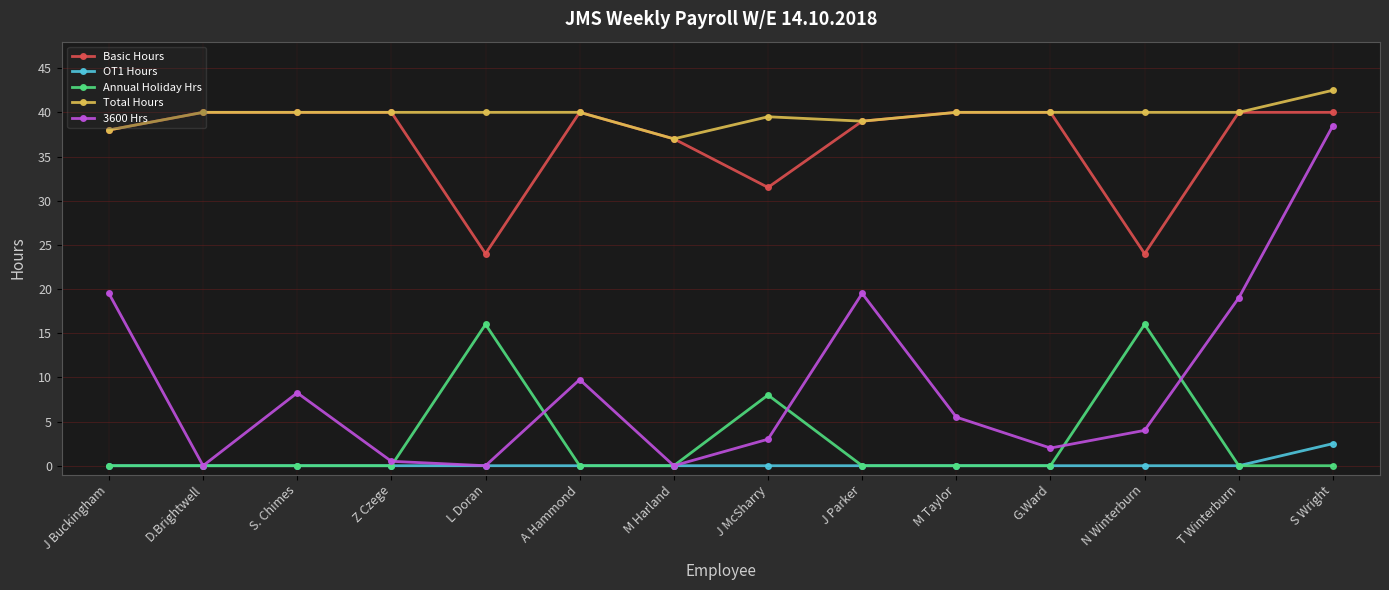

Is this an area chart (filled region under the line)?

No